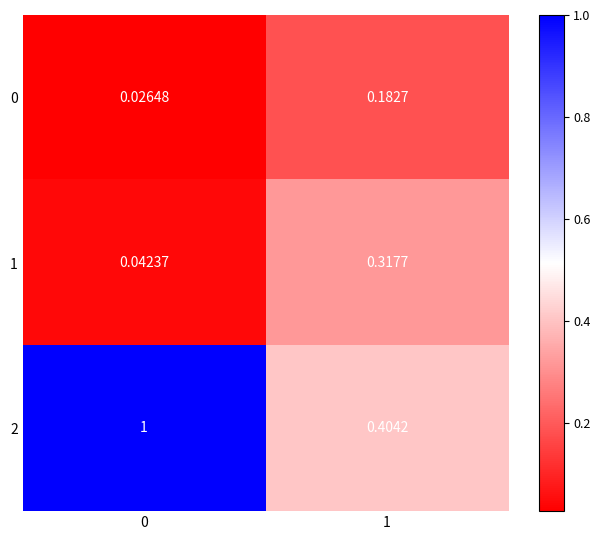

Is the value of 0 at 1 greater than the value of 2 at 1?

No